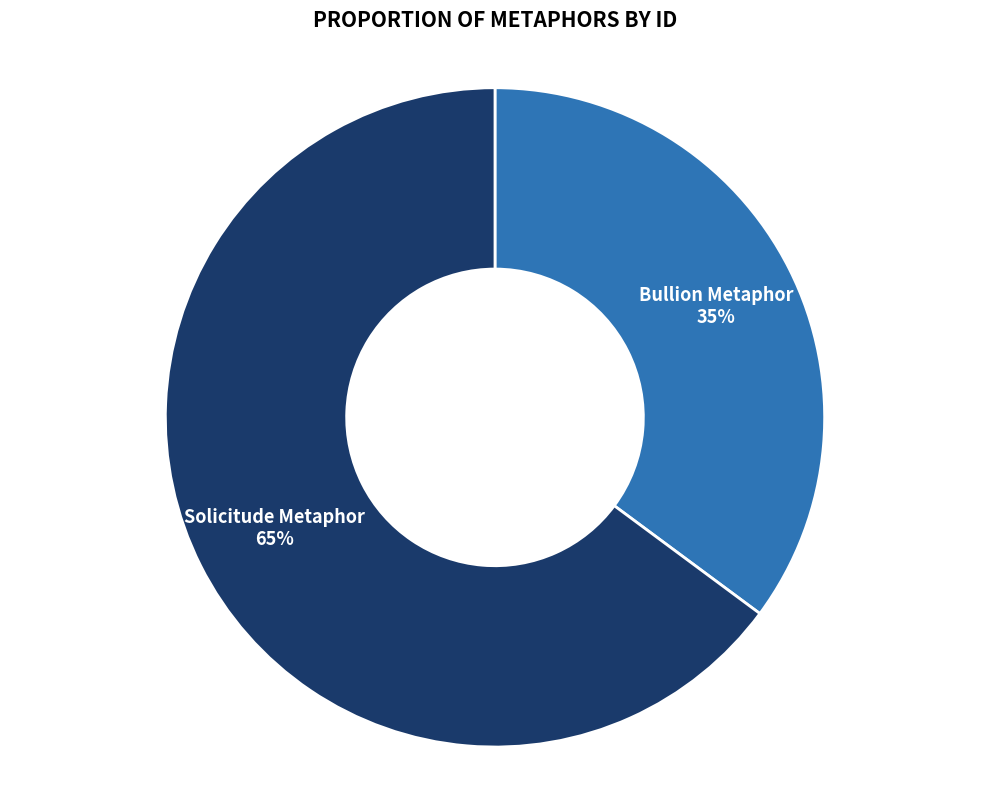

To the nearest percent, what portion does Solicitude Metaphor represent?

65%